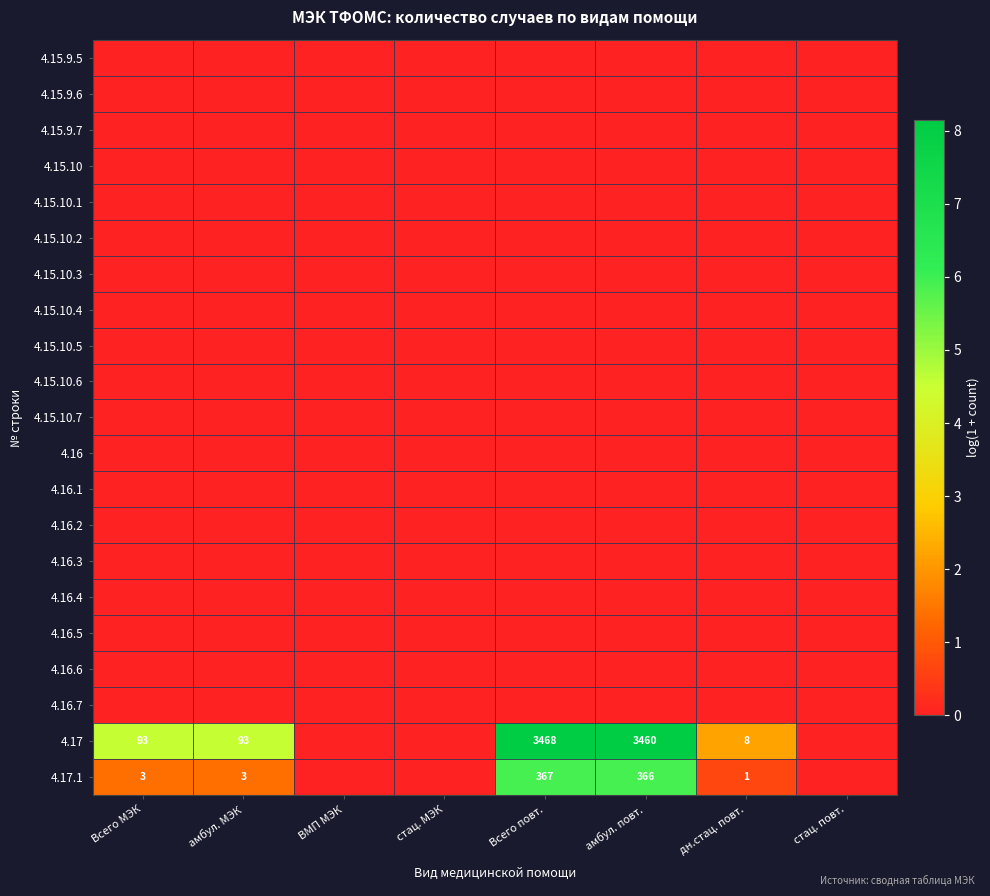

The value of 4.17.1 at дн.стац. повт. is 1. True or false?

True